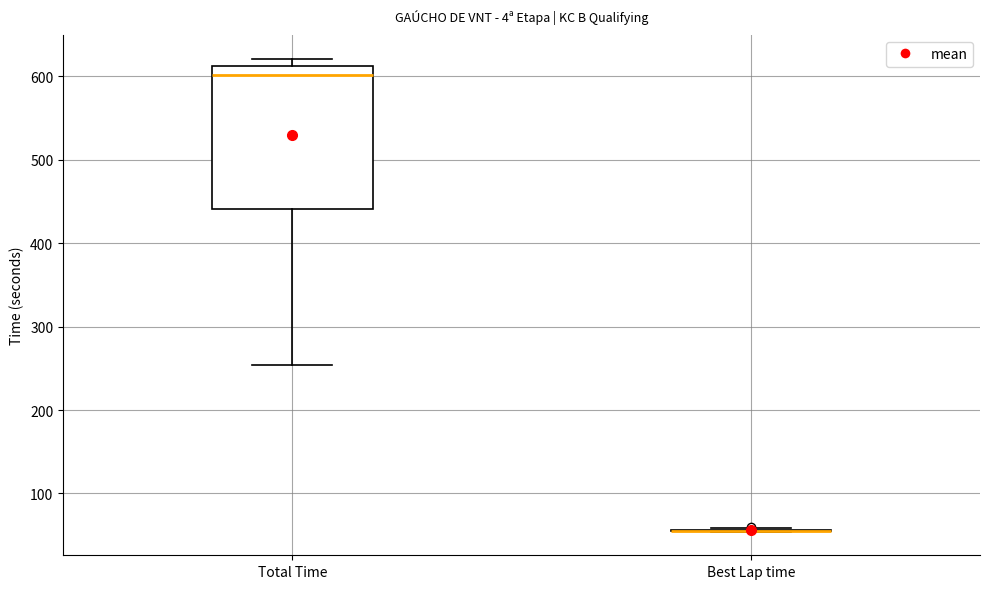

Reading left to right, read every box against the y-axis: the position of its median line, the range the box covers, and the ends of its whiskers. The values are not printed on the chart, so give them approximately, as read against the axis.

Total Time: median 600, box 440 to 610, whiskers 250 to 620
Best Lap time: box collapsed to a line at 60, whiskers 50 to 60